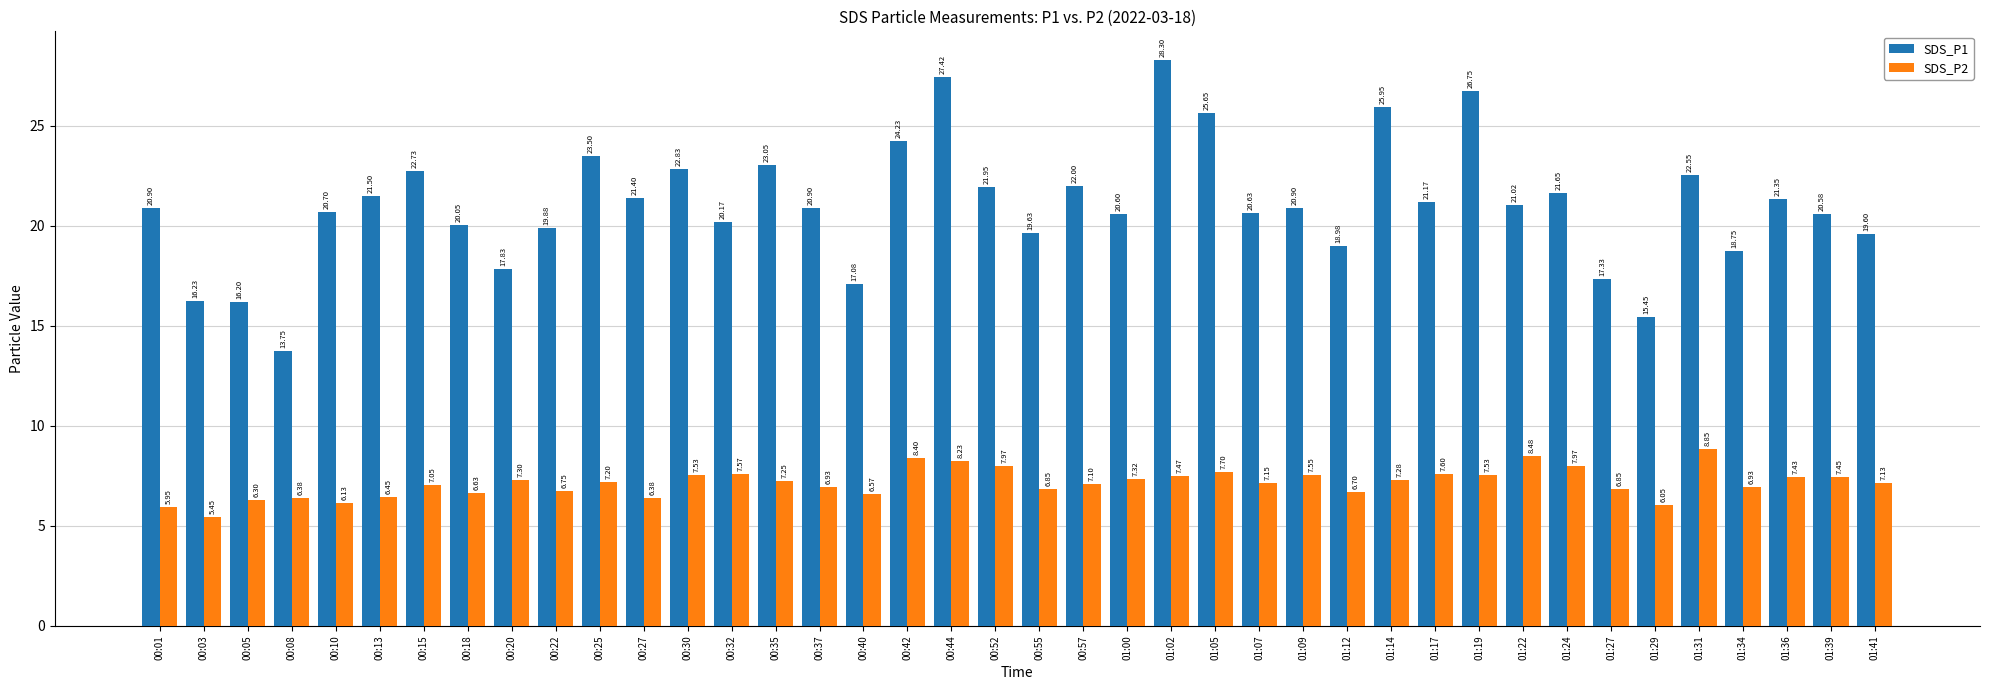

Which series has the largest range (max minus min)?

SDS_P1